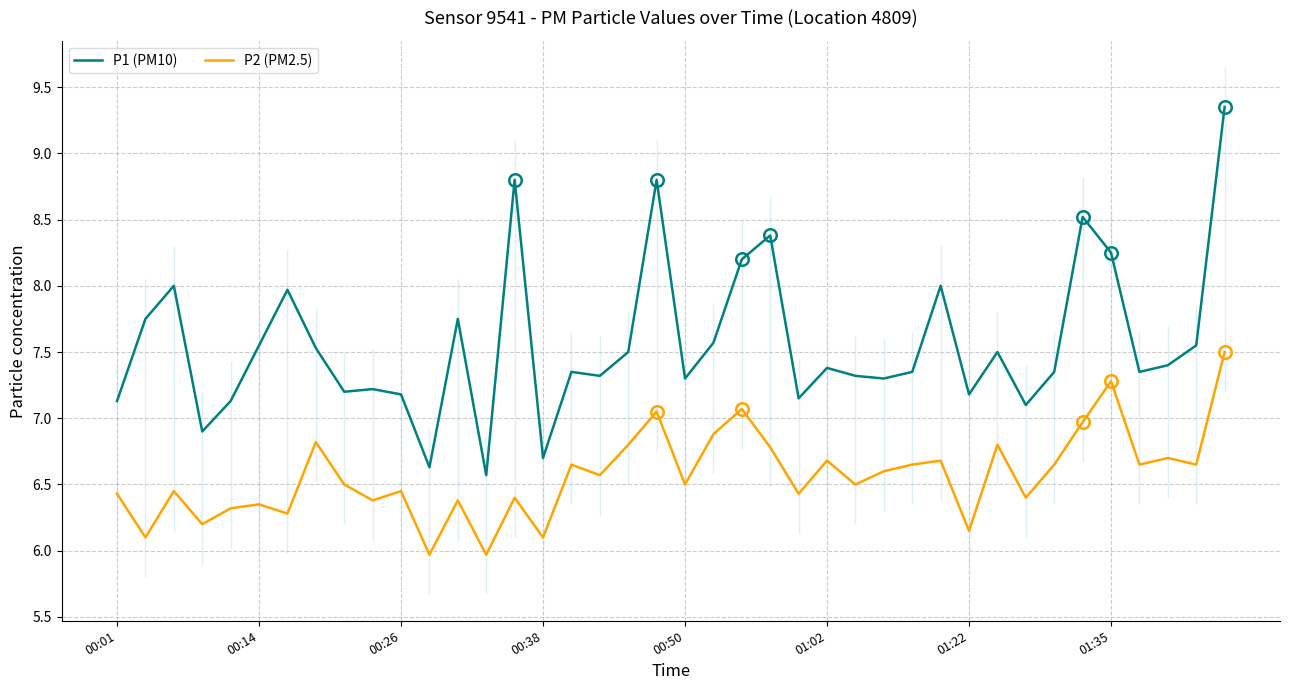

True or false: P1 (PM10) and P2 (PM2.5) intersect in this chart.

False